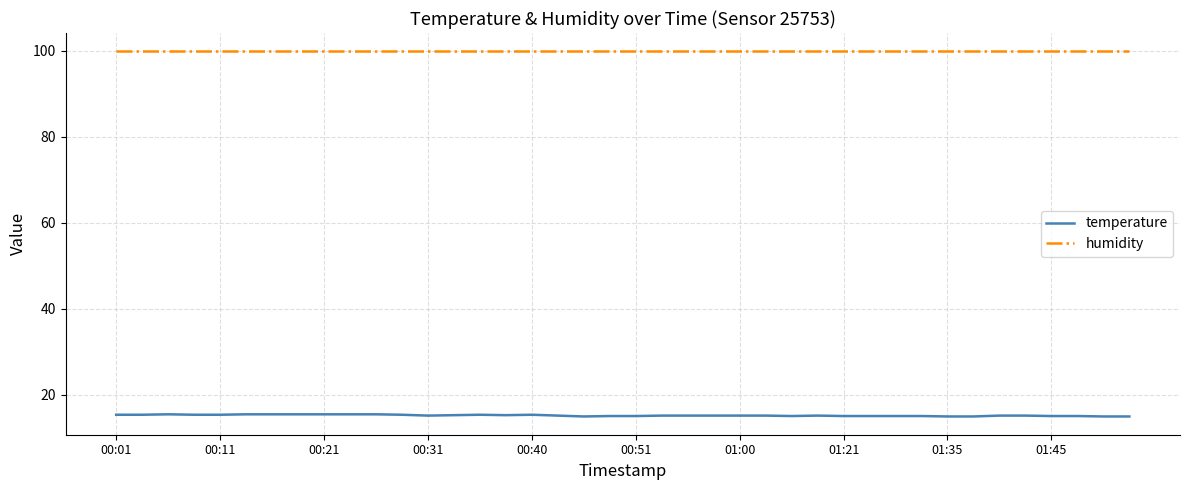

Which series has the largest total across all categories?

humidity